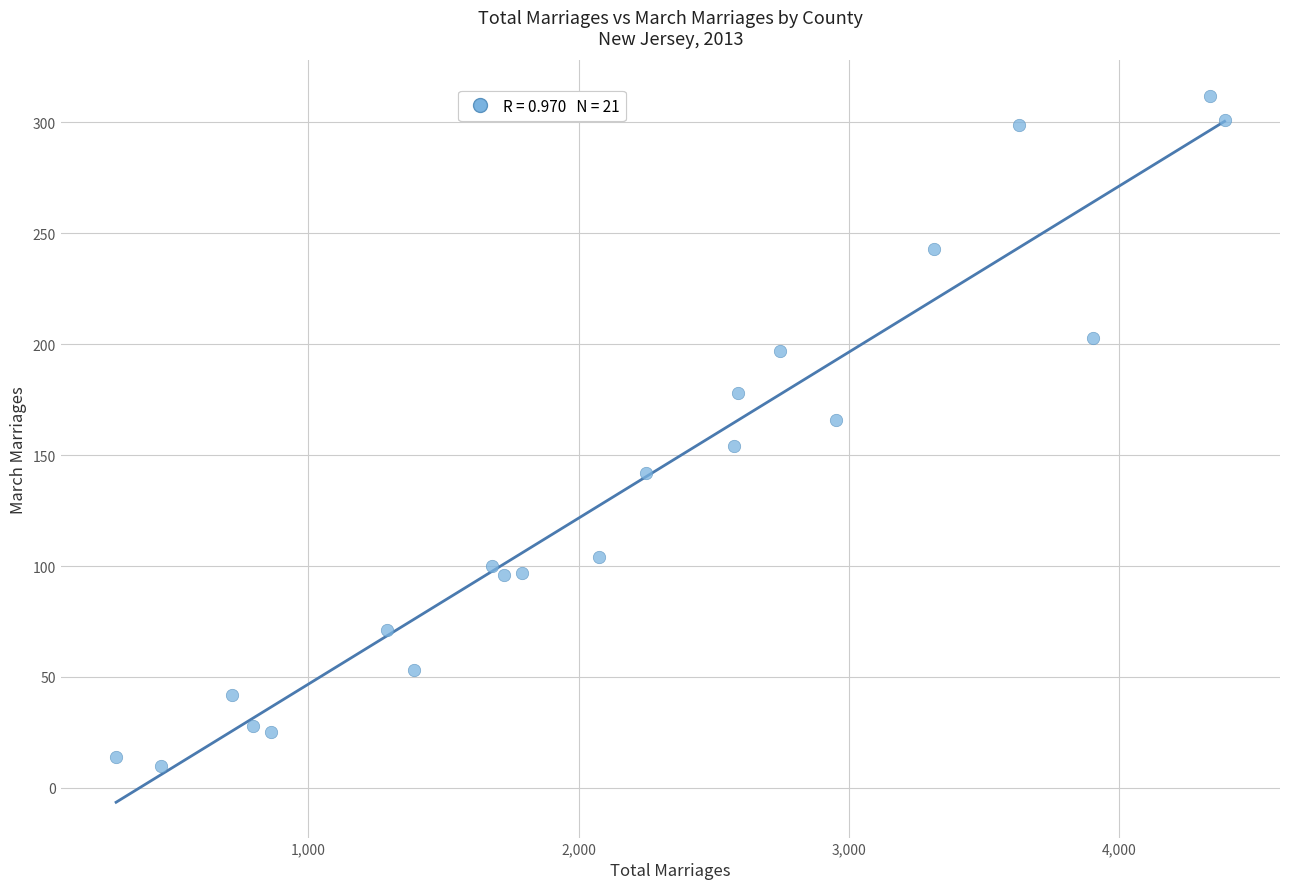

What is the range of X values (max minus min)?

4103